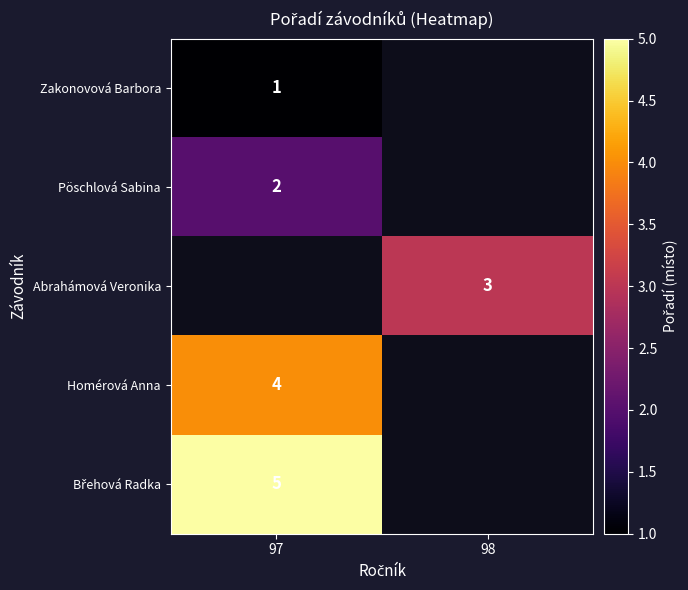

The value of Pöschlová Sabina at 97 is 1. True or false?

False